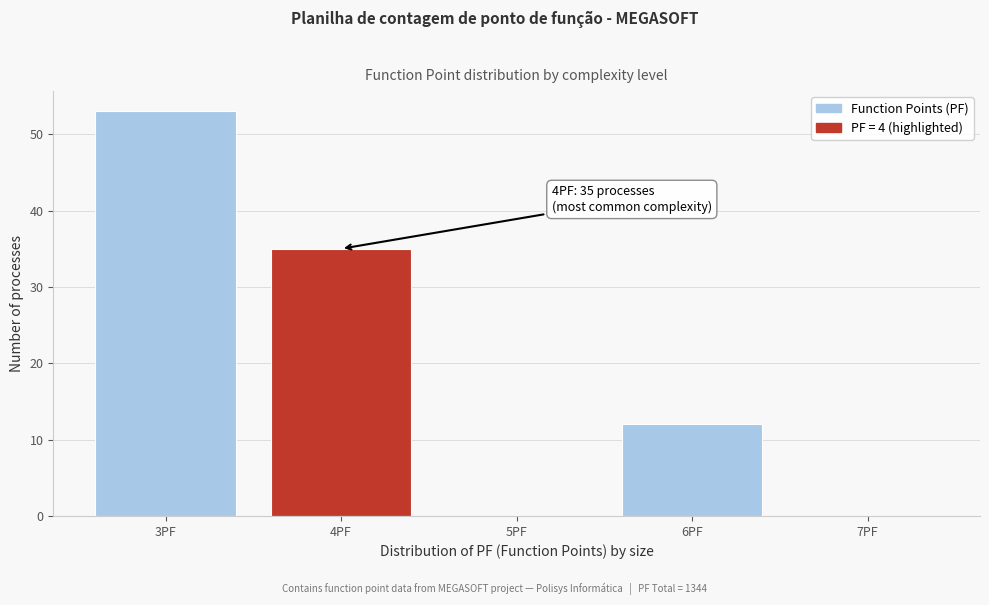

Which range on the x-axis has the tallest bar?

2.5 to 3.5